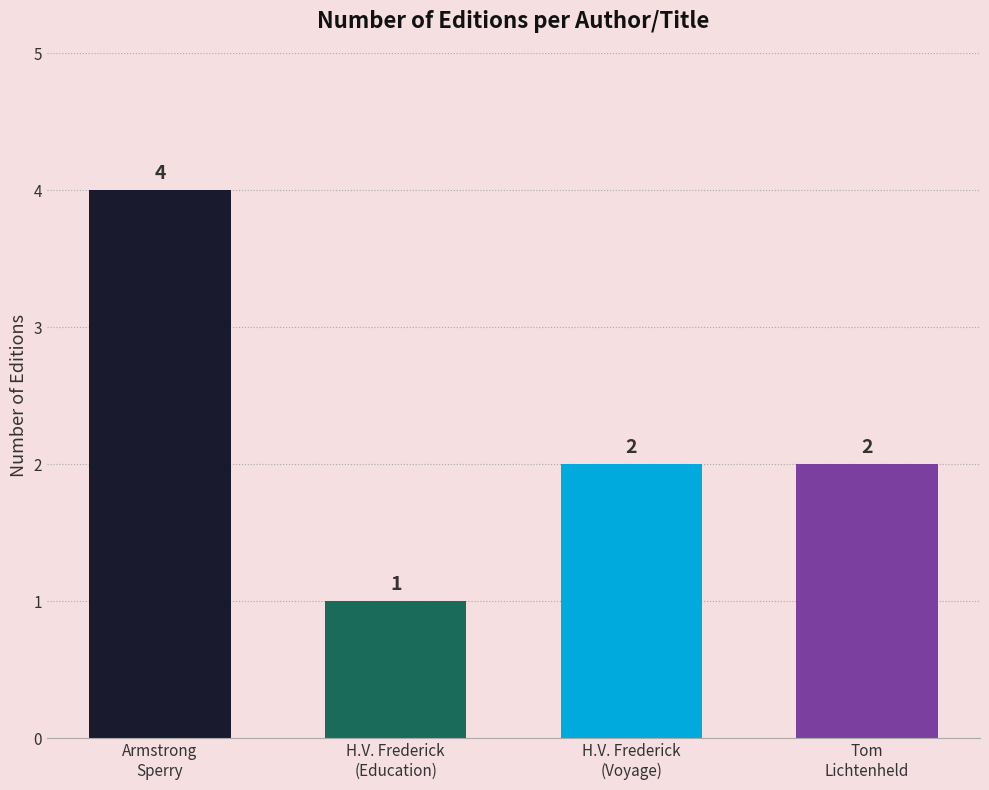

What is the value of the 1st bar from the left?

4